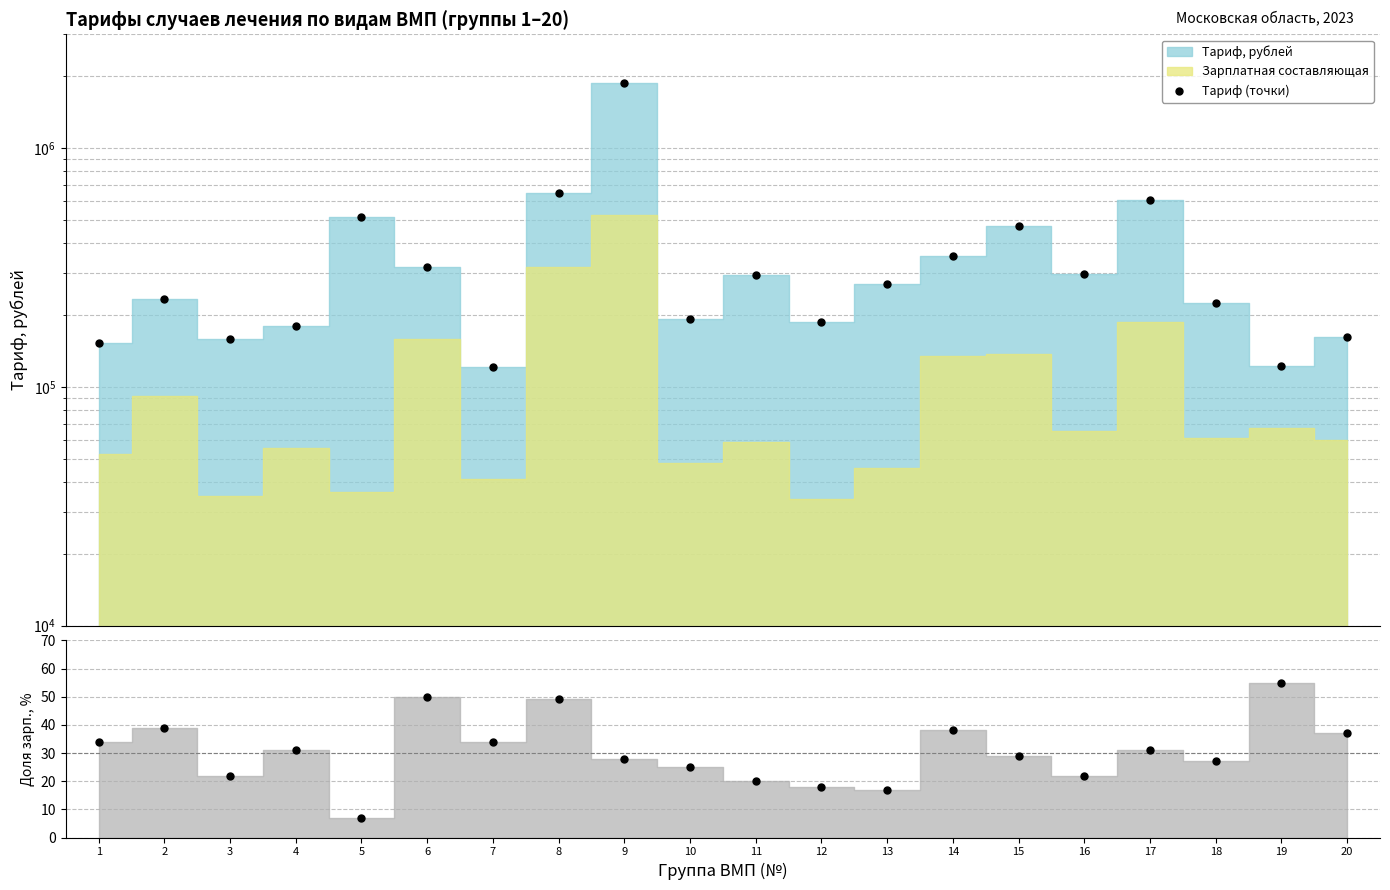

What is the value of the Доля зарплаты point at the 1st from the left?

34